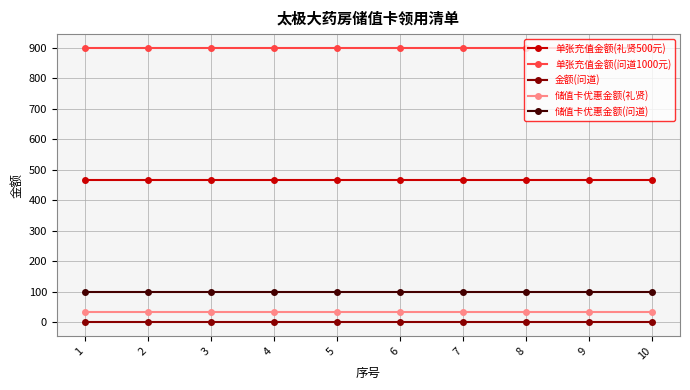

True or false: 储值卡优惠金额(问道) and 单张充值金额(礼贤500元) intersect in this chart.

False